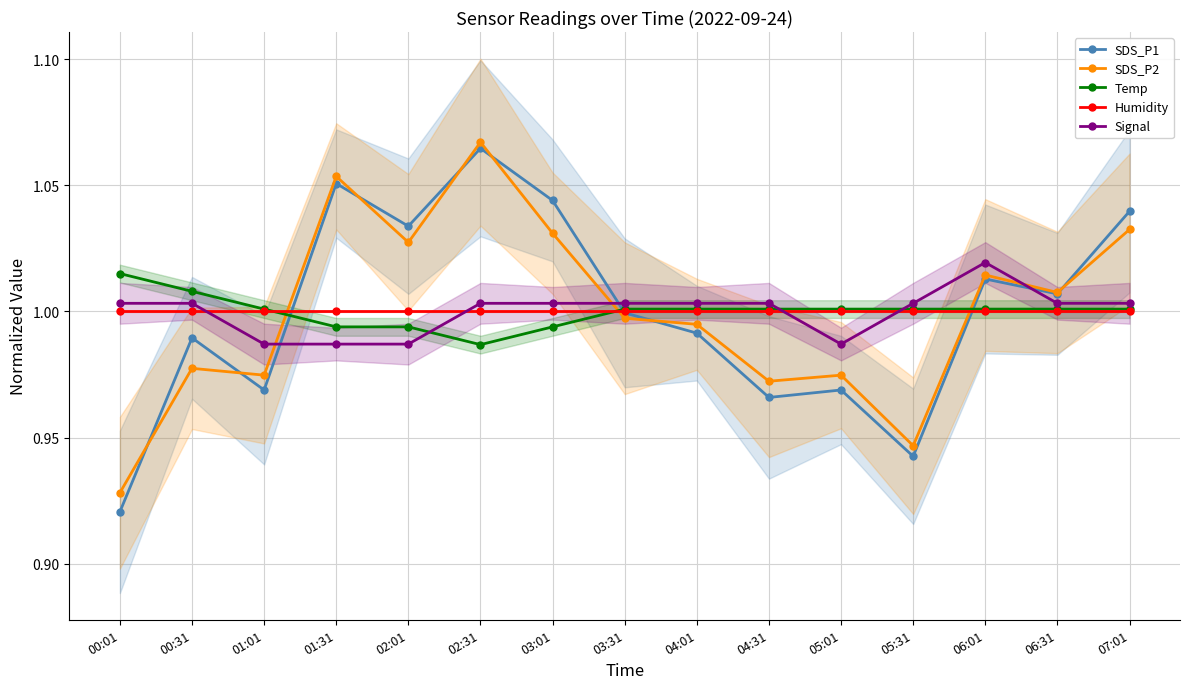

What is the value of the Signal point at the 2nd from the left?

1.0